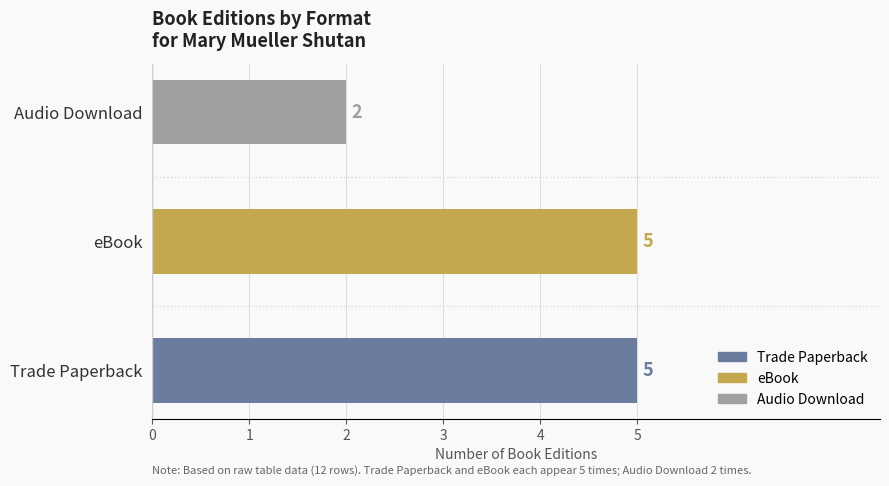

What is the maximum value shown in the chart?

5